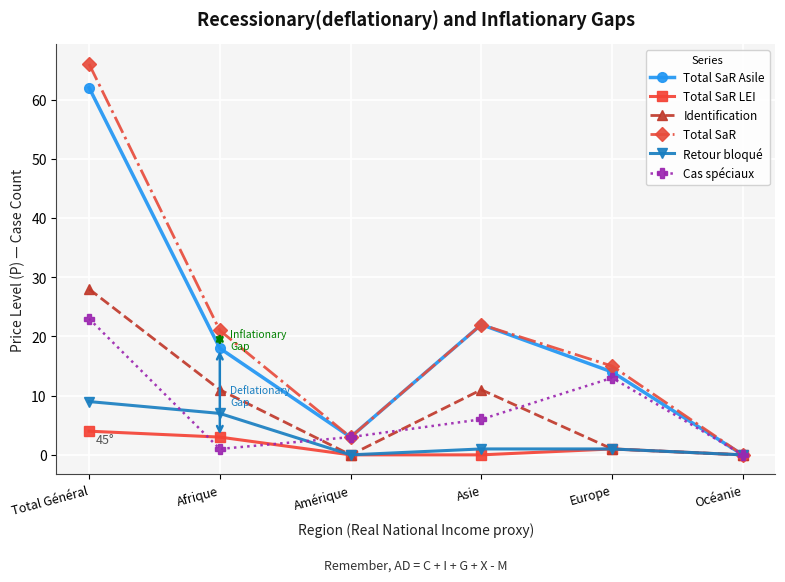

The Cas spéciaux series shows 6 at Asie. True or false?

True